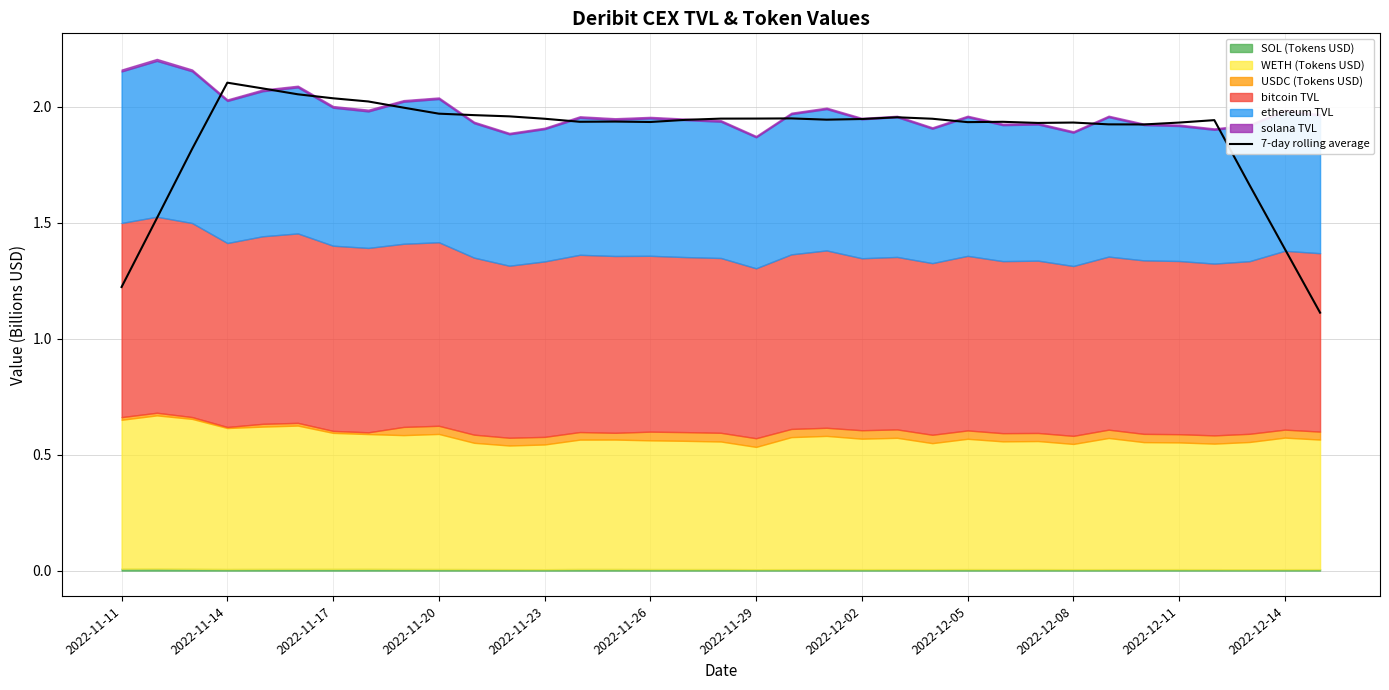

What is the difference between the second highest and second lowest values?

0.9